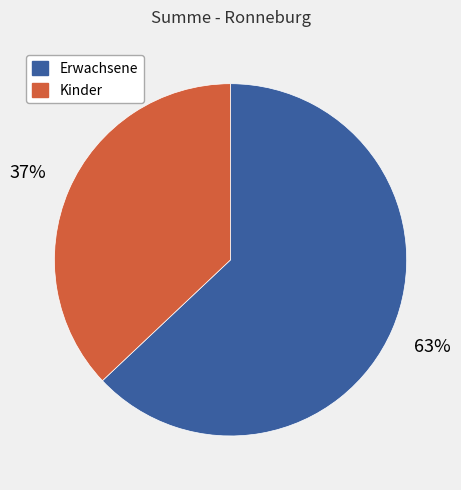

Is Erwachsene the majority of the pie?

Yes